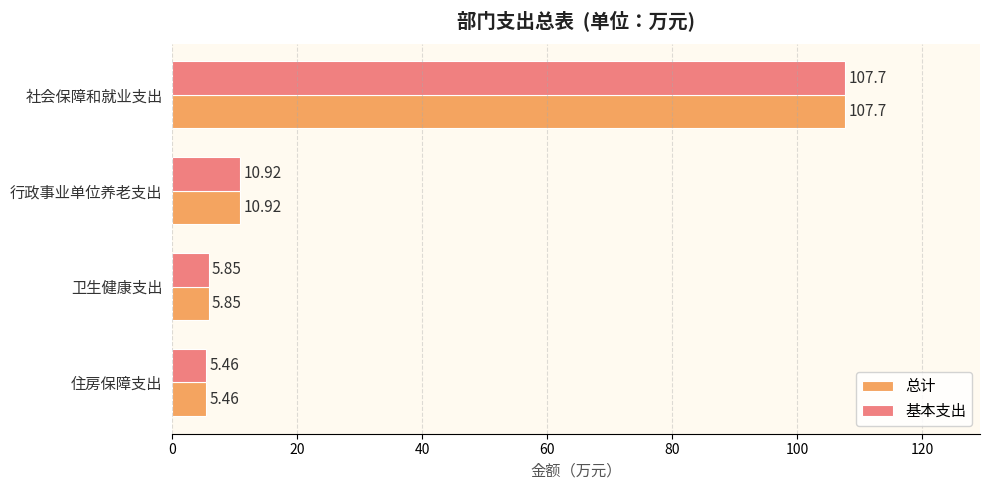

What is the difference between the maximum and minimum values in the 基本支出 series?

102.2